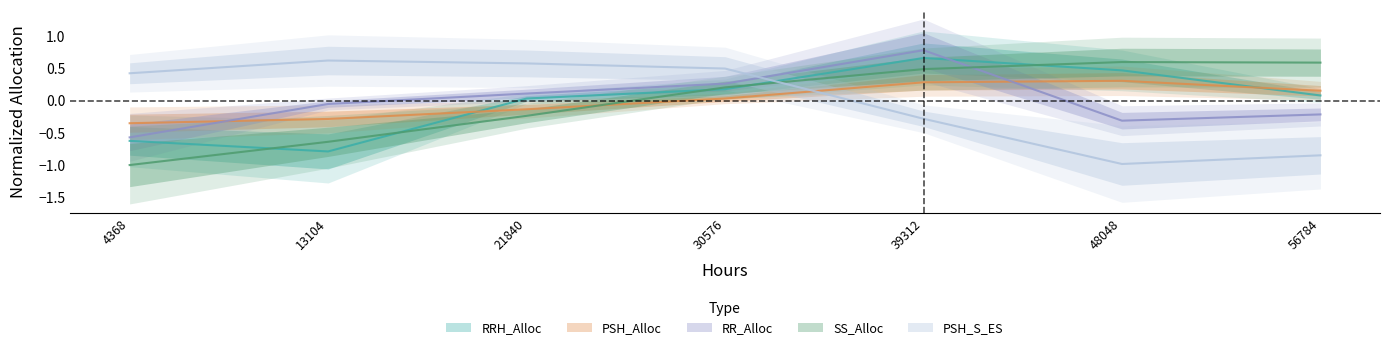

In RRH_Alloc, how many points are higher than both neighbors (excluding endpoints)?

1